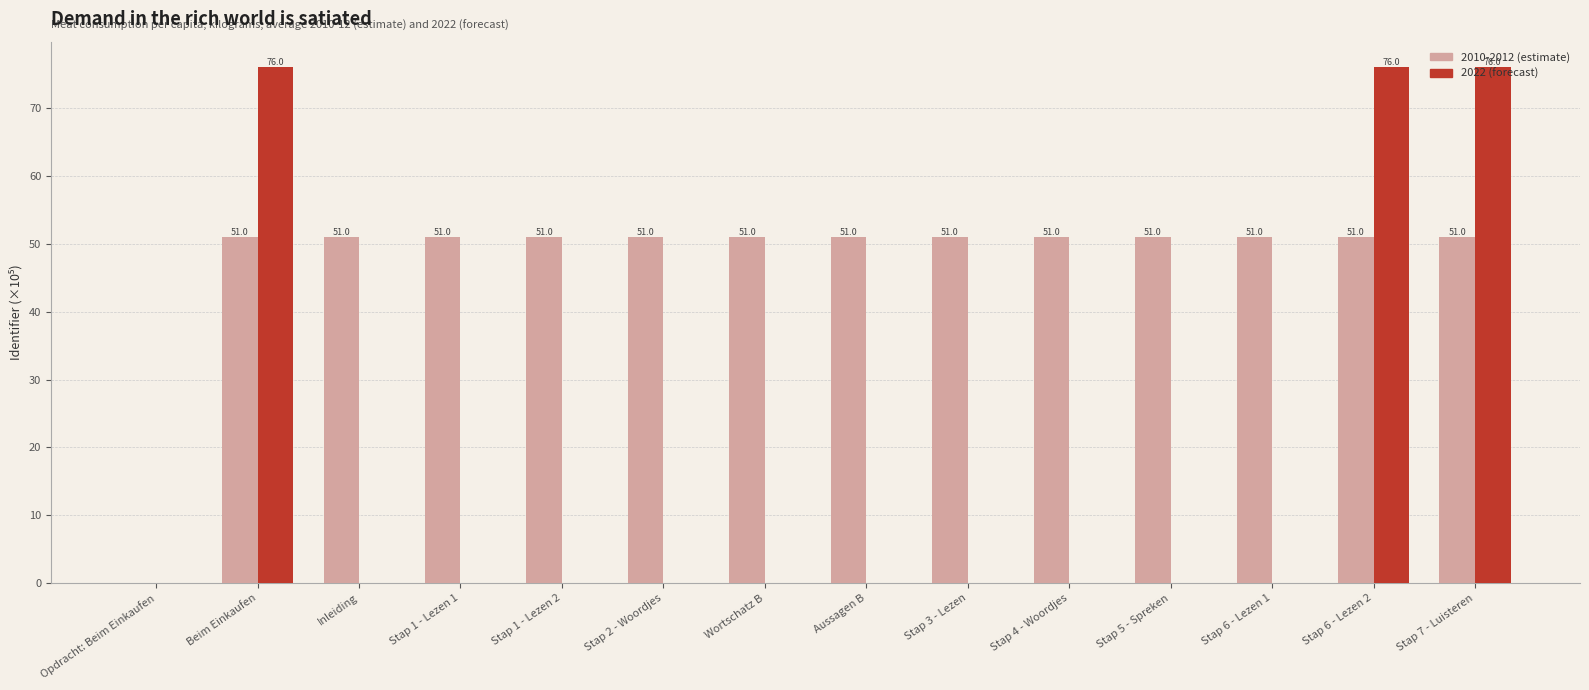

True or false: 2010-2012 (estimate) has a value of 51.0 at Stap 2 - Woordjes.

True